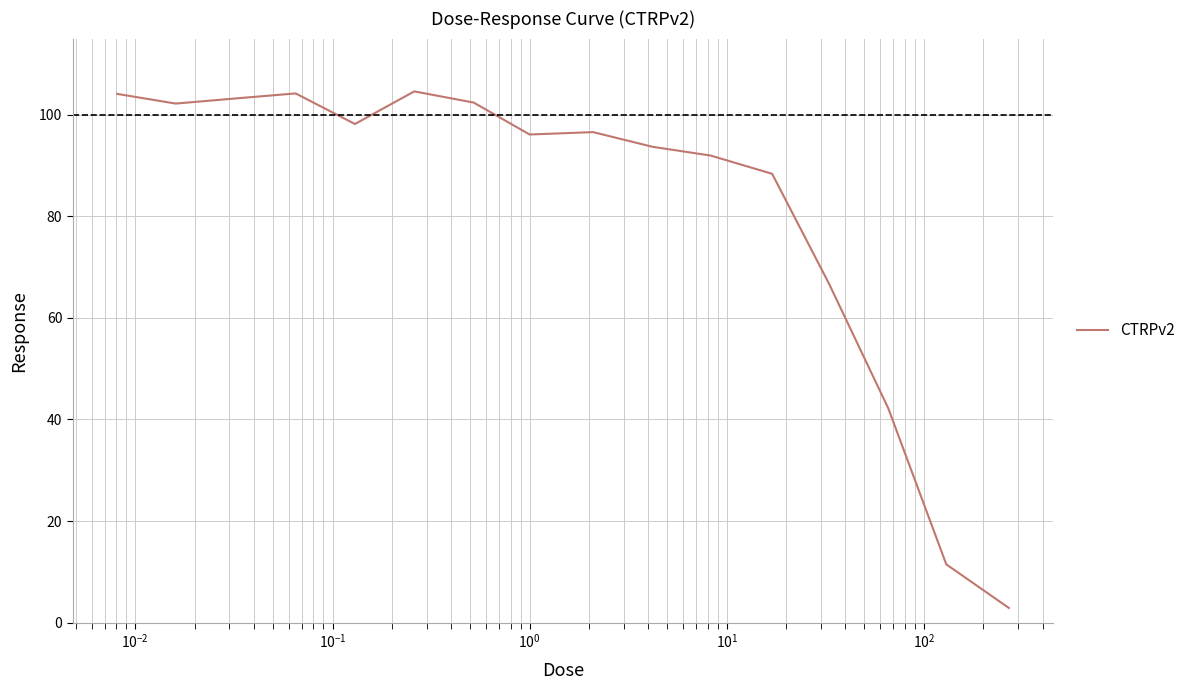

What is the difference between the maximum and minimum values?

101.7